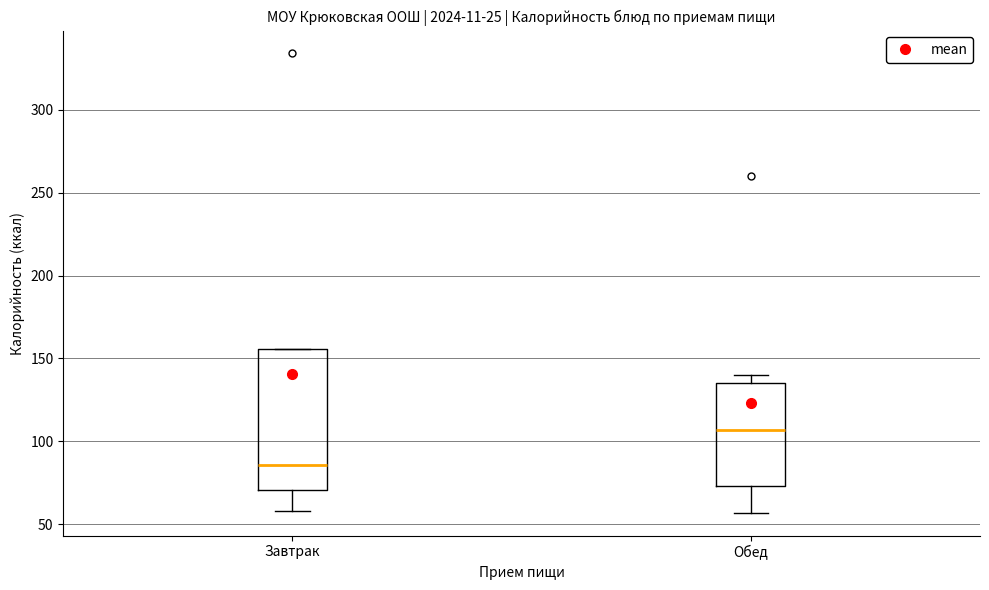

Reading left to right, read every box against the y-axis: the position of its median line, the range the box covers, and the ends of its whiskers. The values are not printed on the chart, so give them approximately, as read against the axis.

Завтрак: median 85, box 70 to 155, whiskers 60 to 155
Обед: median 105, box 75 to 135, whiskers 55 to 140